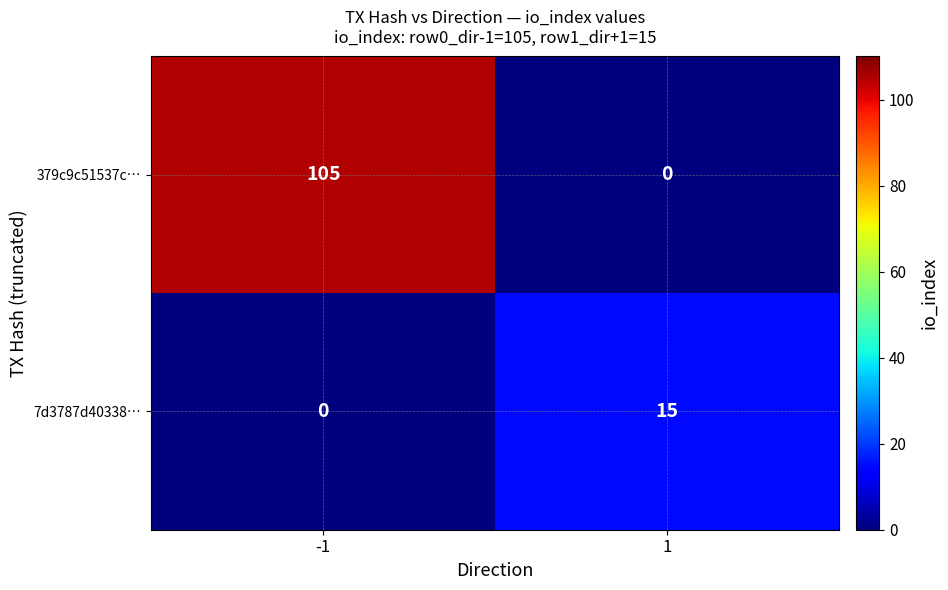

List the series in order of their peak value, highest first.

379c9c51537c…, 7d3787d40338…